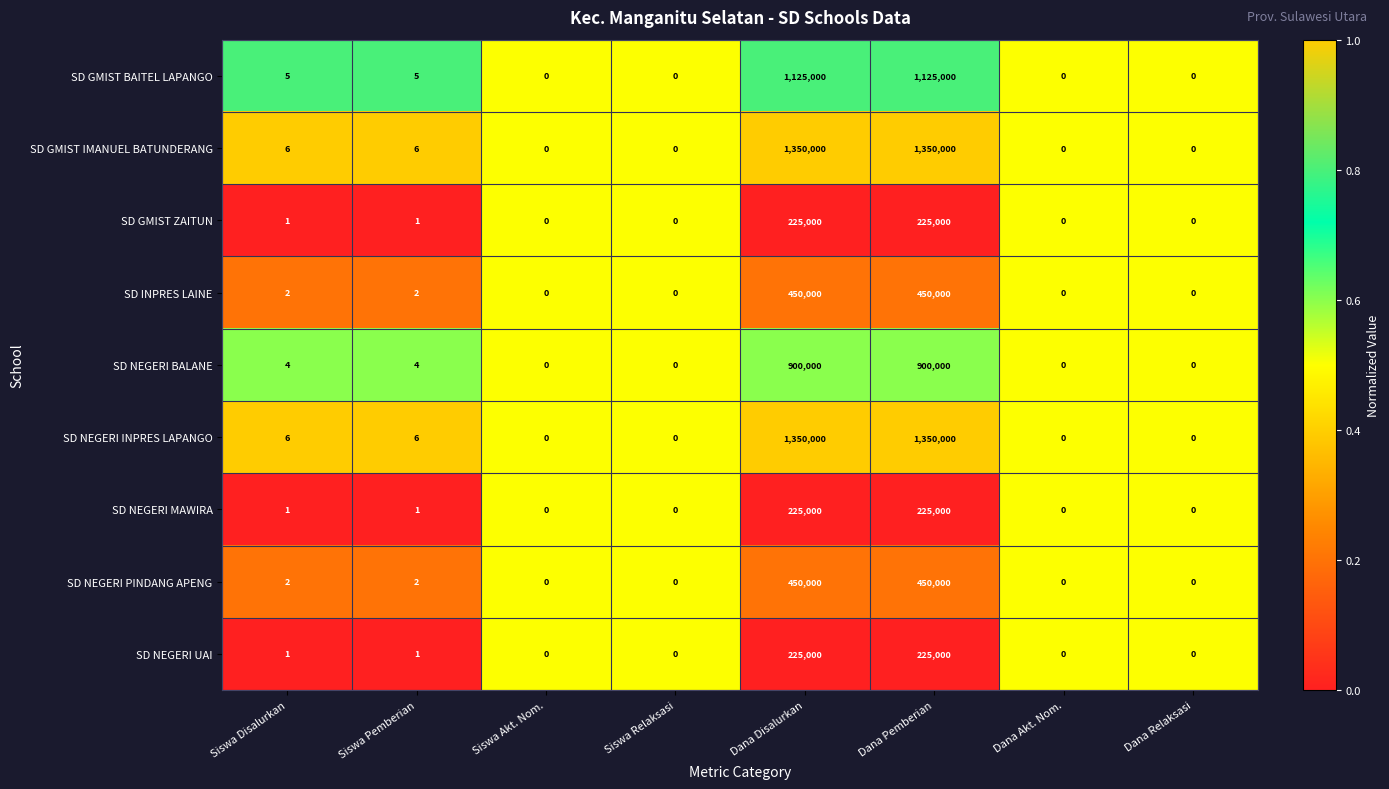

What value does the SD GMIST IMANUEL BATUNDERANG series have at Siswa Disalurkan?

6